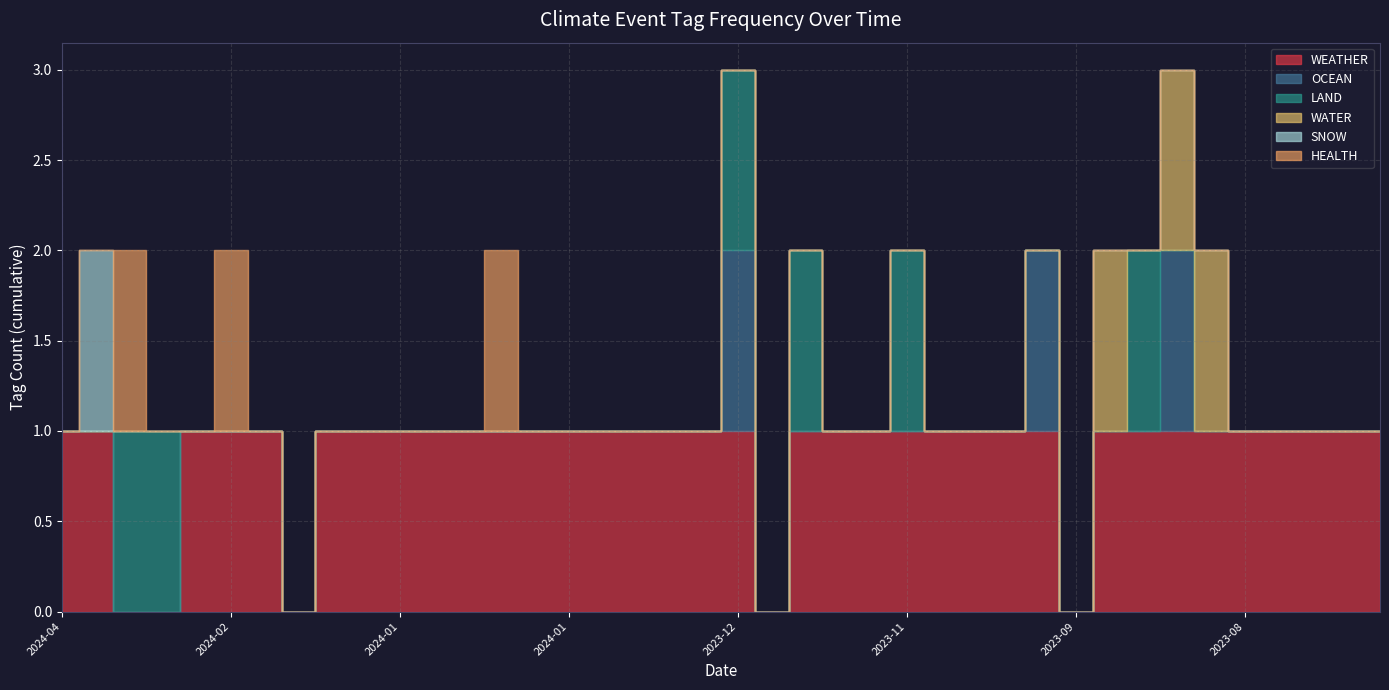

Where is the first local minimum for LAND?

2023-12-13